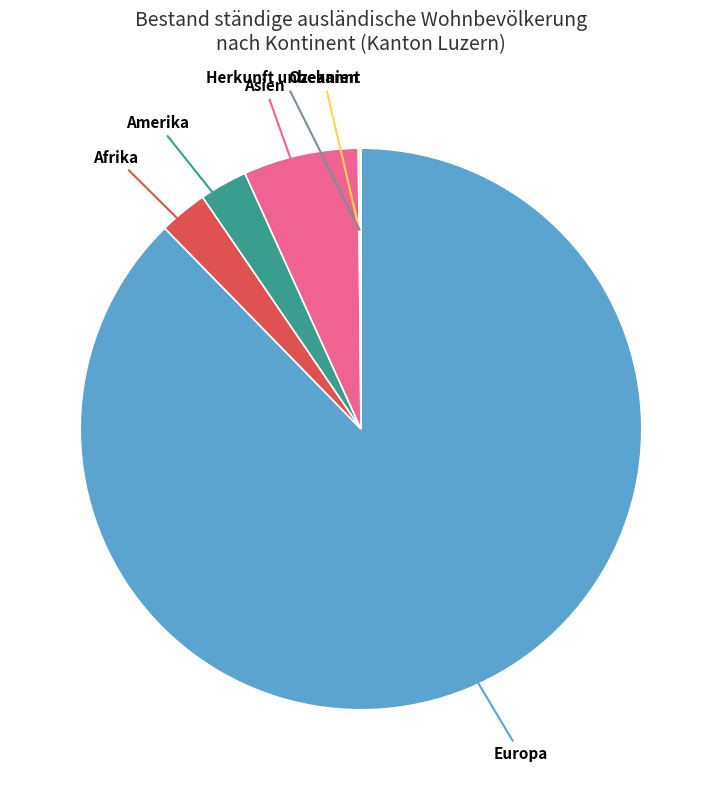

Which category has the biggest portion of the pie?

Europa